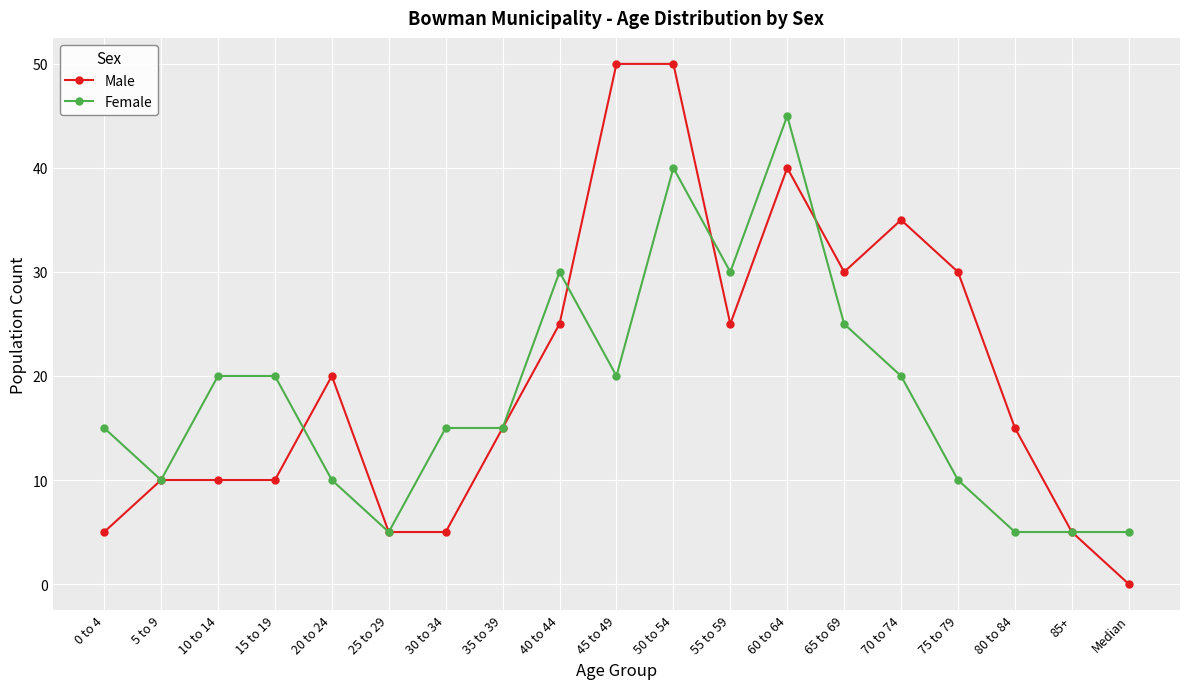

What position from the left is 35 to 39?

8